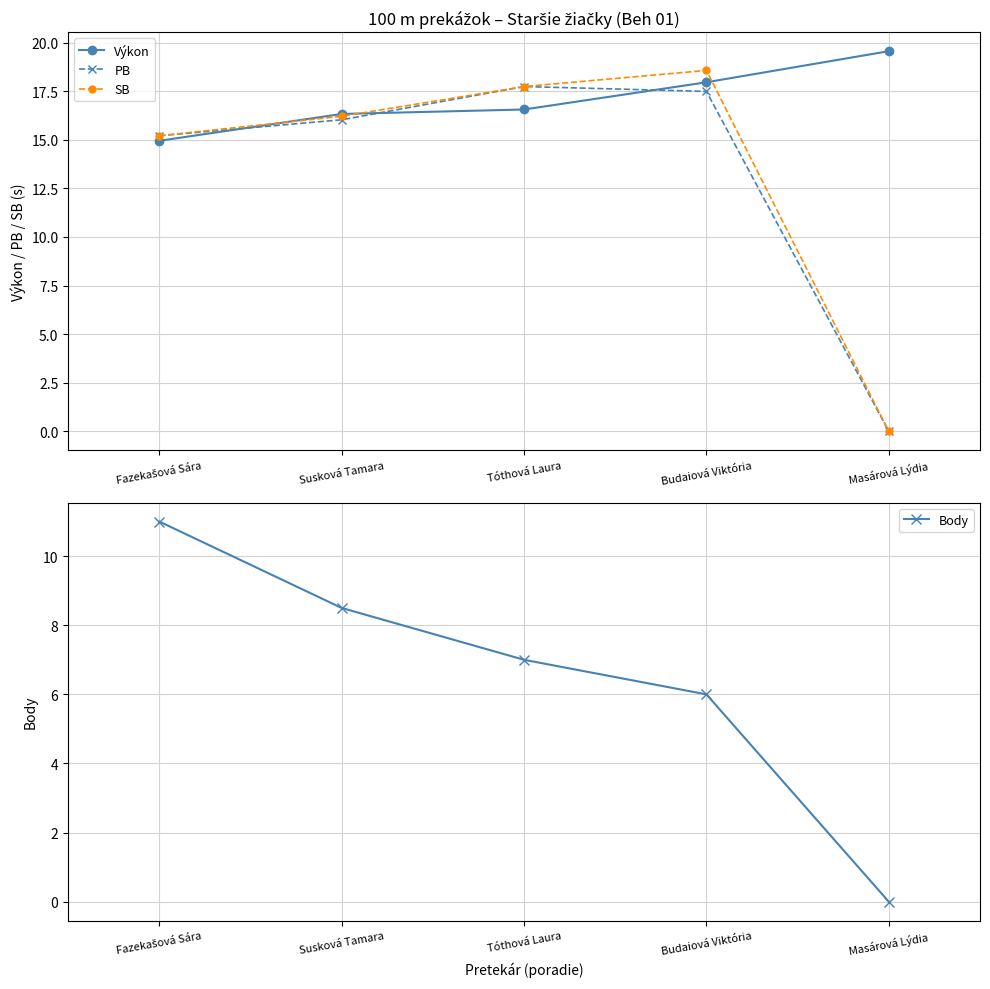

Which category has the lowest value in the Body series?

Masárová Lýdia